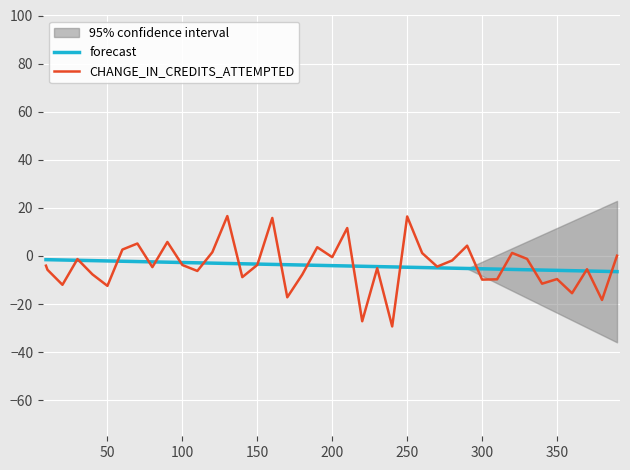

List the series in order of their peak value, lowest first.

forecast, CHANGE_IN_CREDITS_ATTEMPTED